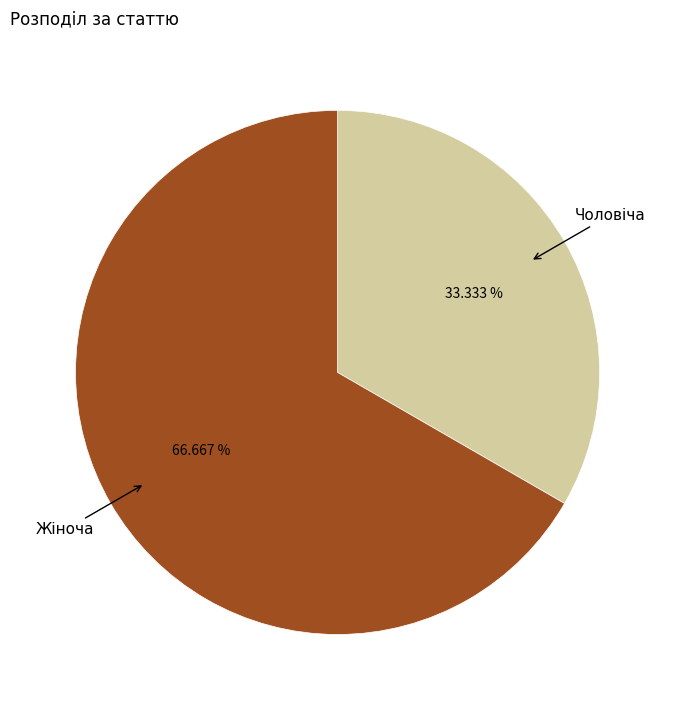

To the nearest percent, what is the difference between the largest and smallest slice percentages?

33%